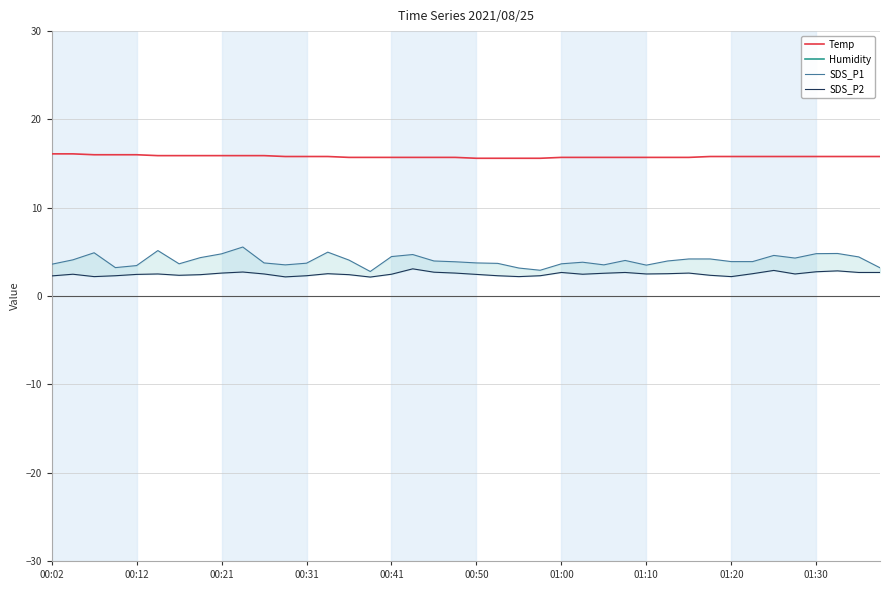

Reading right to left, list all the values displayed in this chart.

Temp: 15.8	15.8	15.8	15.8	15.8	15.8	15.8	15.8	15.8	15.7	15.7	15.7	15.7	15.7	15.7	15.7	15.6	15.6	15.6	15.6	15.7	15.7	15.7	15.7	15.7	15.7	15.8	15.8	15.8	15.9	15.9	15.9	15.9	15.9	15.9	16.0	16.0	16.0	16.1	16.1
Humidity: 66.8	66.7	66.7	66.5	66.4	66.4	66.4	66.5	66.6	66.5	66.5	66.5	66.5	66.4	66.4	66.1	66.0	65.8	65.8	65.7	65.6	65.4	65.1	64.9	64.9	64.8	64.5	64.3	64.2	64.1	63.9	63.7	63.3	63.1	62.9	62.8	62.5	62.5	62.3	62.0
SDS_P1: 3.2	4.4	4.8	4.8	4.3	4.6	3.9	3.9	4.2	4.2	4.0	3.5	4.0	3.5	3.8	3.6	2.9	3.2	3.7	3.8	3.9	4.0	4.7	4.5	2.8	4.1	5.0	3.7	3.5	3.8	5.5	4.8	4.3	3.6	5.2	3.5	3.2	4.9	4.1	3.6
SDS_P2: 2.7	2.7	2.9	2.8	2.5	2.9	2.5	2.2	2.4	2.6	2.5	2.5	2.7	2.6	2.5	2.7	2.3	2.2	2.3	2.5	2.6	2.7	3.1	2.5	2.1	2.4	2.5	2.3	2.2	2.5	2.7	2.6	2.4	2.4	2.5	2.5	2.3	2.2	2.5	2.3